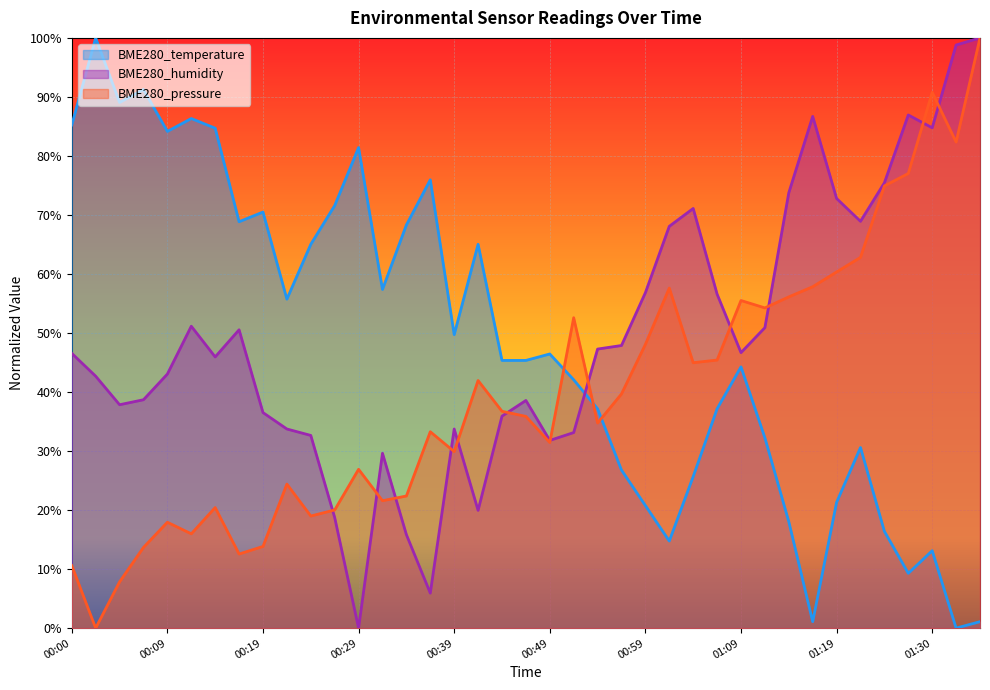

Reading left to right, transcribe all the data shown in this chart.

BME280_temperature: 00:00=0.9	00:02=1.0	00:05=0.9	00:07=0.9	00:09=0.8	00:12=0.9	00:14=0.8	00:17=0.7	00:19=0.7	00:22=0.6	00:24=0.7	00:27=0.7	00:29=0.8	00:32=0.6	00:34=0.7	00:37=0.8	00:39=0.5	00:41=0.7	00:44=0.5	00:46=0.5	00:49=0.5	00:51=0.4	00:54=0.4	00:56=0.3	00:59=0.2	01:01=0.1	01:04=0.3	01:06=0.4	01:09=0.4	01:11=0.3	01:14=0.2	01:16=0.0	01:19=0.2	01:22=0.3	01:25=0.2	01:27=0.1	01:30=0.1	01:32=0.0	01:35=0.0
BME280_humidity: 00:00=0.5	00:02=0.4	00:05=0.4	00:07=0.4	00:09=0.4	00:12=0.5	00:14=0.5	00:17=0.5	00:19=0.4	00:22=0.3	00:24=0.3	00:27=0.2	00:29=0.0	00:32=0.3	00:34=0.2	00:37=0.1	00:39=0.3	00:41=0.2	00:44=0.4	00:46=0.4	00:49=0.3	00:51=0.3	00:54=0.5	00:56=0.5	00:59=0.6	01:01=0.7	01:04=0.7	01:06=0.6	01:09=0.5	01:11=0.5	01:14=0.7	01:16=0.9	01:19=0.7	01:22=0.7	01:25=0.8	01:27=0.9	01:30=0.8	01:32=1.0	01:35=1.0
BME280_pressure: 00:00=0.1	00:02=0.0	00:05=0.1	00:07=0.1	00:09=0.2	00:12=0.2	00:14=0.2	00:17=0.1	00:19=0.1	00:22=0.2	00:24=0.2	00:27=0.2	00:29=0.3	00:32=0.2	00:34=0.2	00:37=0.3	00:39=0.3	00:41=0.4	00:44=0.4	00:46=0.4	00:49=0.3	00:51=0.5	00:54=0.3	00:56=0.4	00:59=0.5	01:01=0.6	01:04=0.4	01:06=0.5	01:09=0.6	01:11=0.5	01:14=0.6	01:16=0.6	01:19=0.6	01:22=0.6	01:25=0.7	01:27=0.8	01:30=0.9	01:32=0.8	01:35=1.0